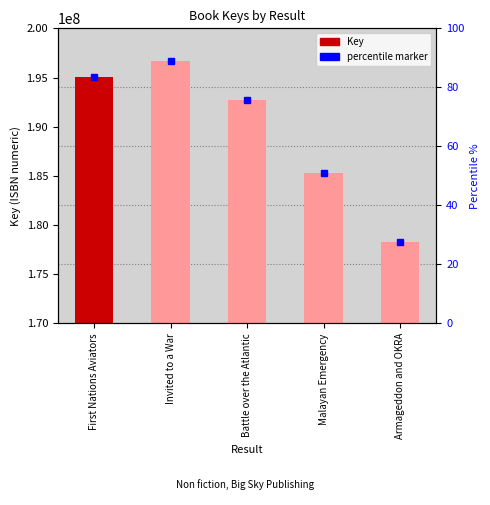

Which label corresponds to the smallest value in the chart?

Armageddon and OKRA